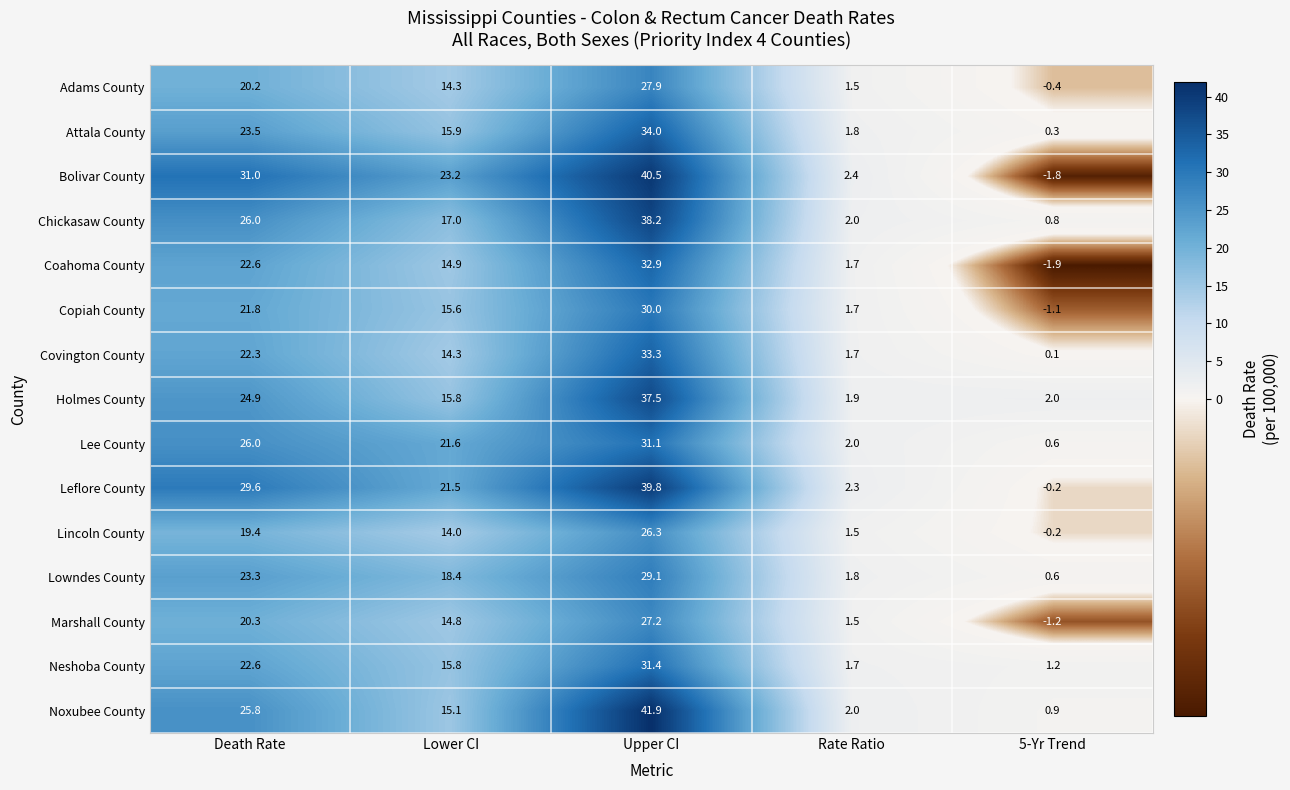

List the labels in order of Copiah County value, smallest first.

5-Yr Trend, Rate Ratio, Lower CI, Death Rate, Upper CI